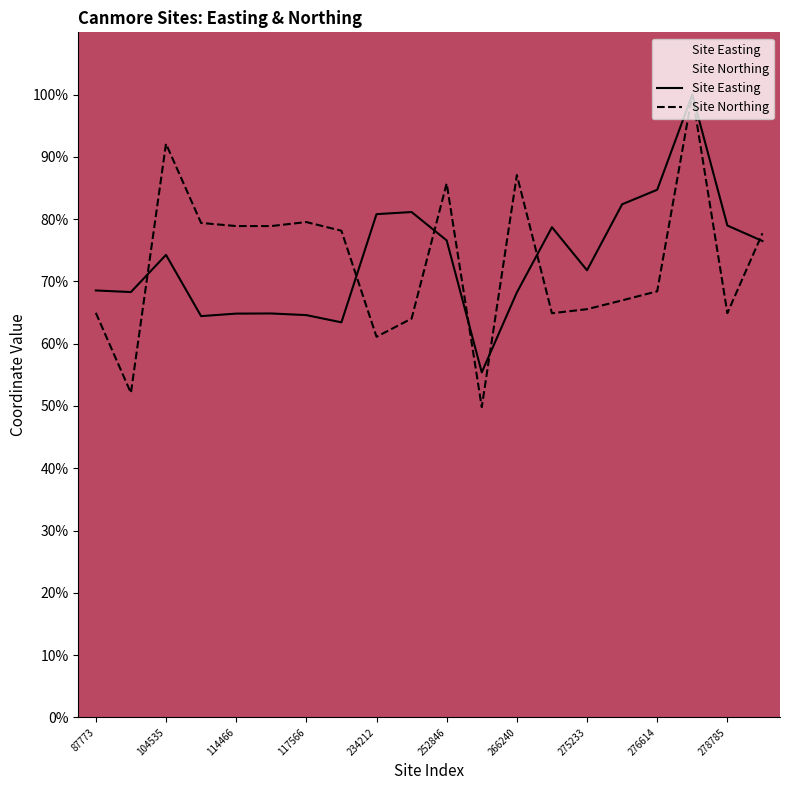

Rank the series by their maximum value, from highest to lowest.

Site Easting, Site Northing